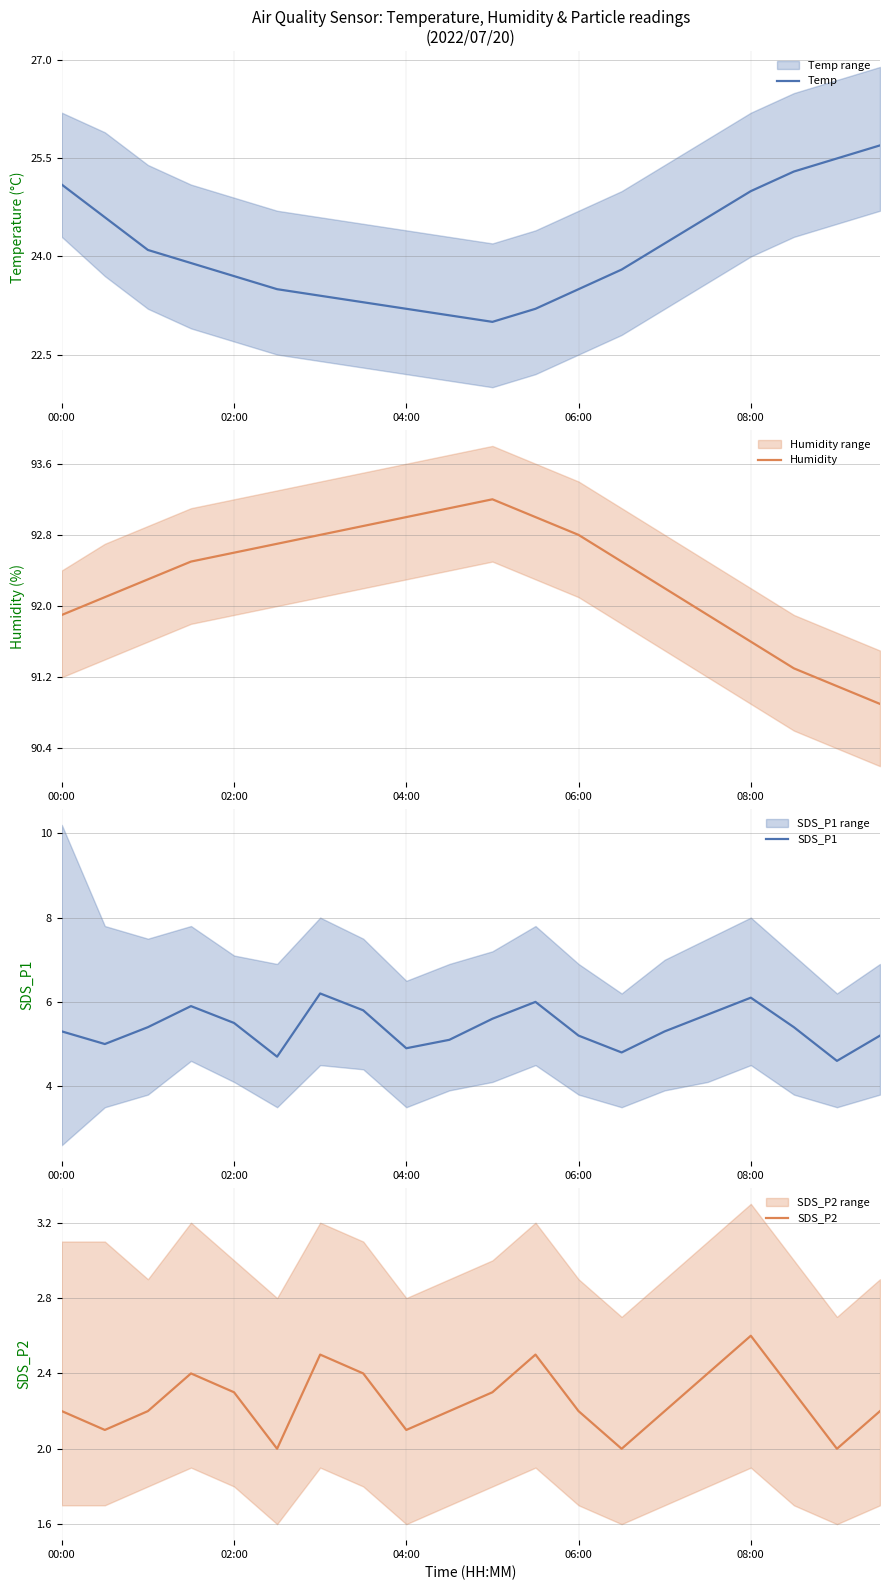

At which category does Temp reach its first local valley?

10